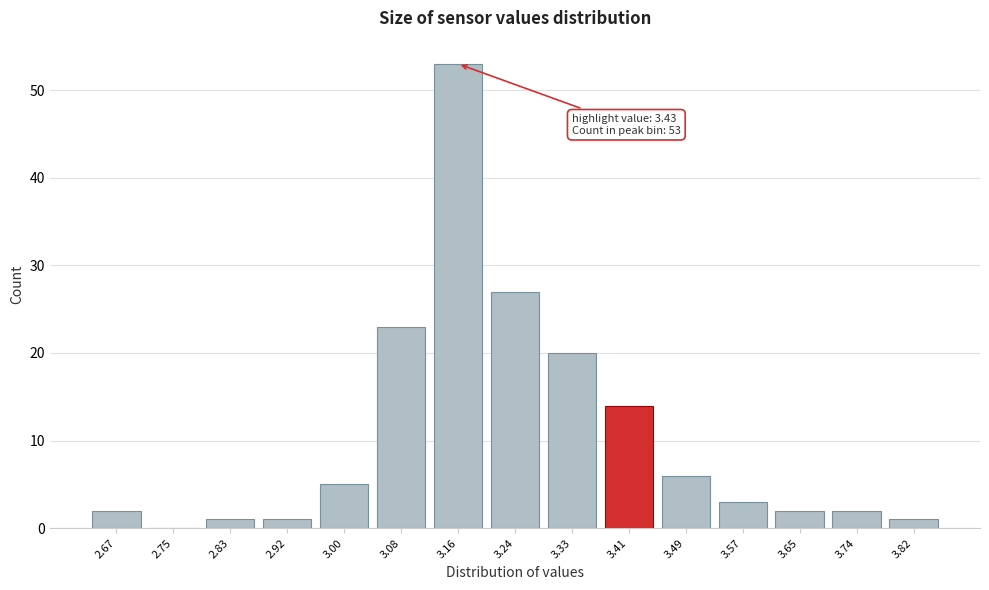

Reading right to left, what are all the values shown in this chart?

3.82=1	3.74=2	3.65=2	3.57=3	3.49=6	3.41=14	3.33=20	3.24=27	3.16=53	3.08=23	3.00=5	2.92=1	2.83=1	2.75=0	2.67=2